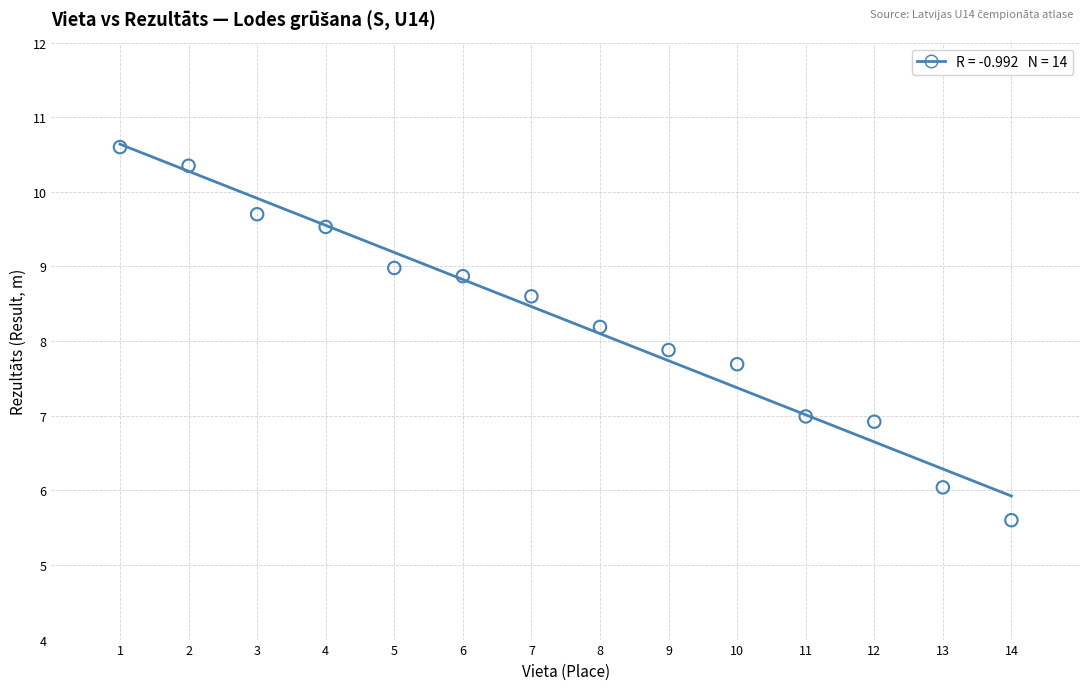

What is the range of Y values (max minus min)?

5.0